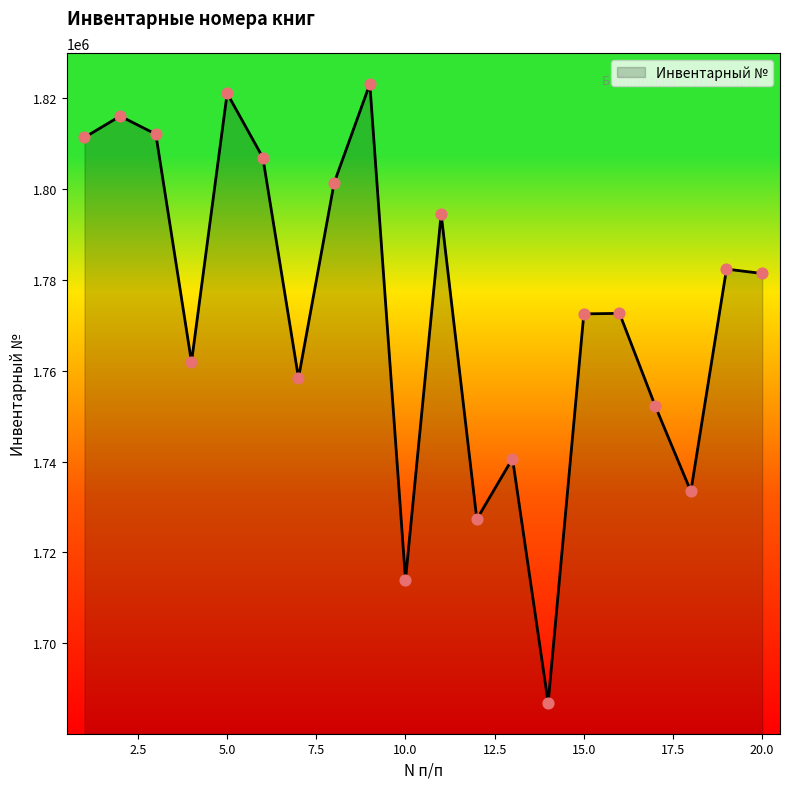

What is the smallest value displayed?

1686928